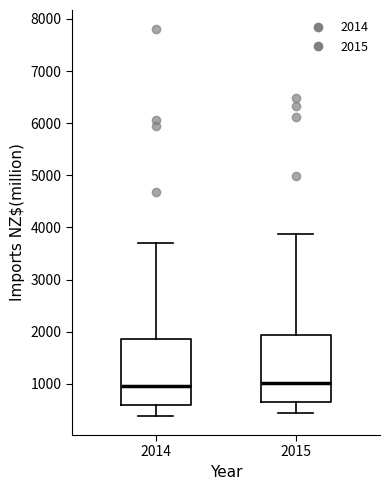

Where is the lower edge of the box at x = 2014 on the y-axis? The values are not printed on the chart, so give them approximately, as read against the axis.

600